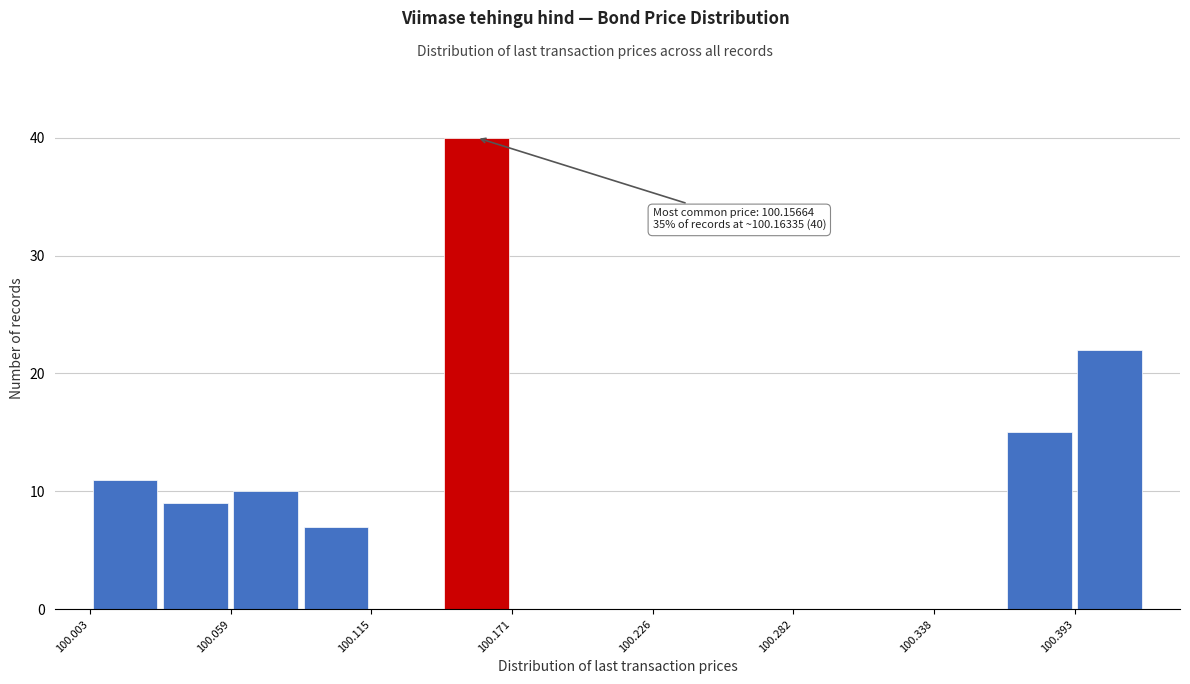

Around what value on the x-axis is the tallest bar? Give the approximate position of its centre, as read against the axis.

100.16